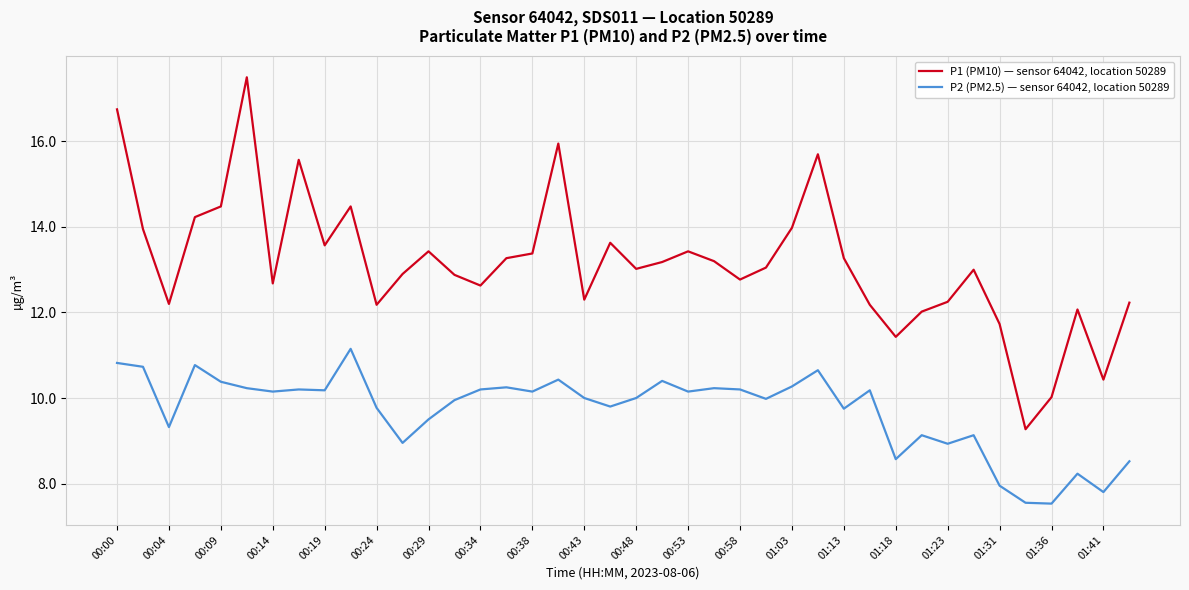

Which series has the largest range (max minus min)?

P1 (PM10) — sensor 64042, location 50289